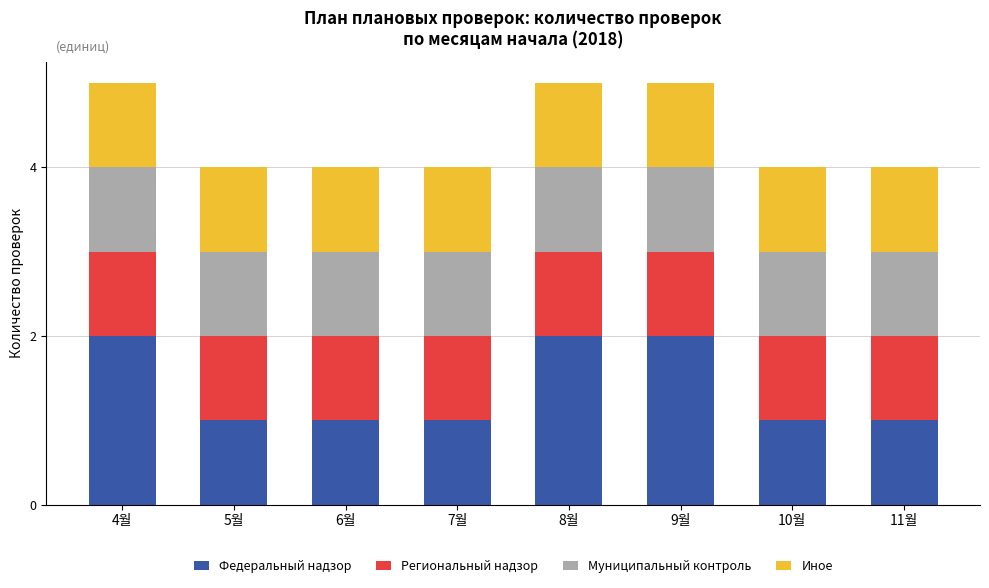

What is the total value across all series at 11월?

4